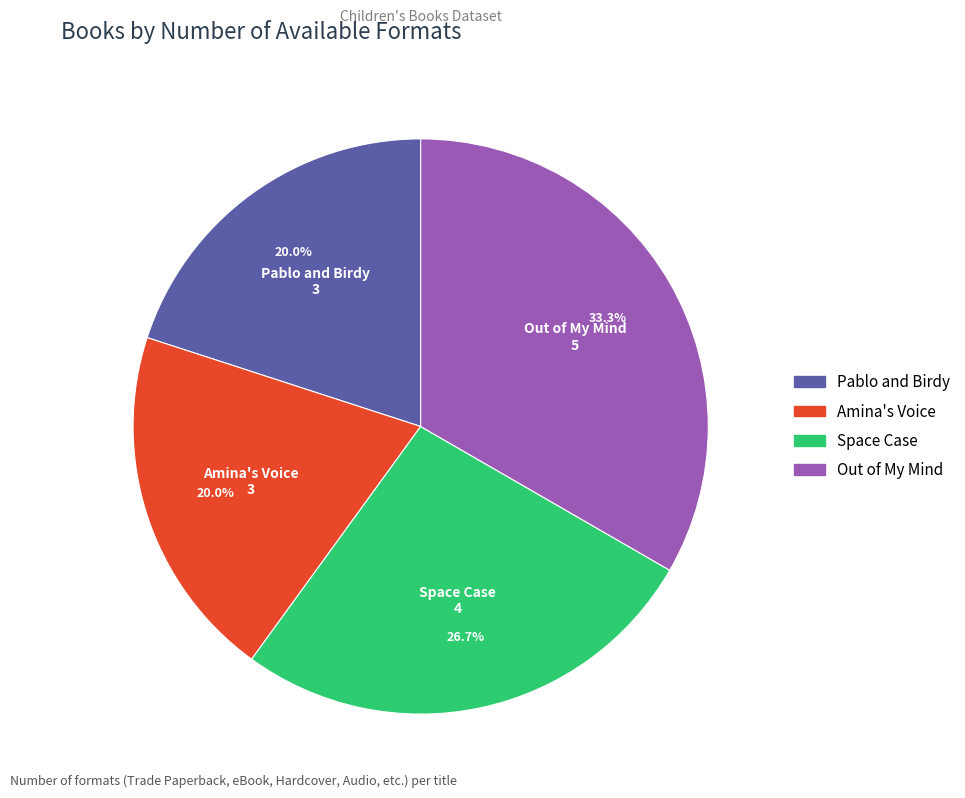

How many slices are in this pie chart?

4